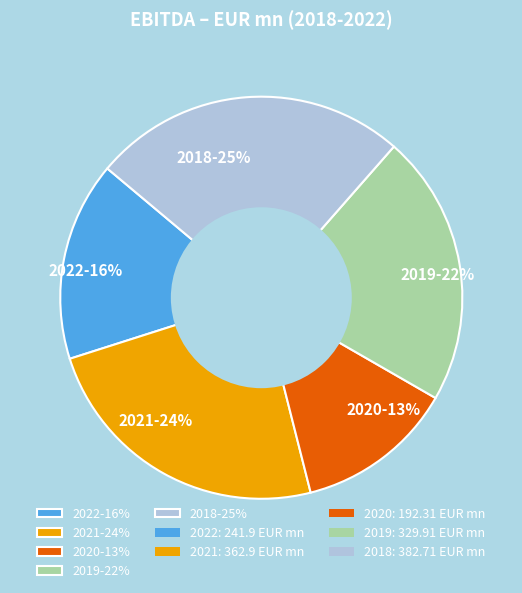

To the nearest percent, what is the combined percentage of 2022-16% and 2018-25%?

41%